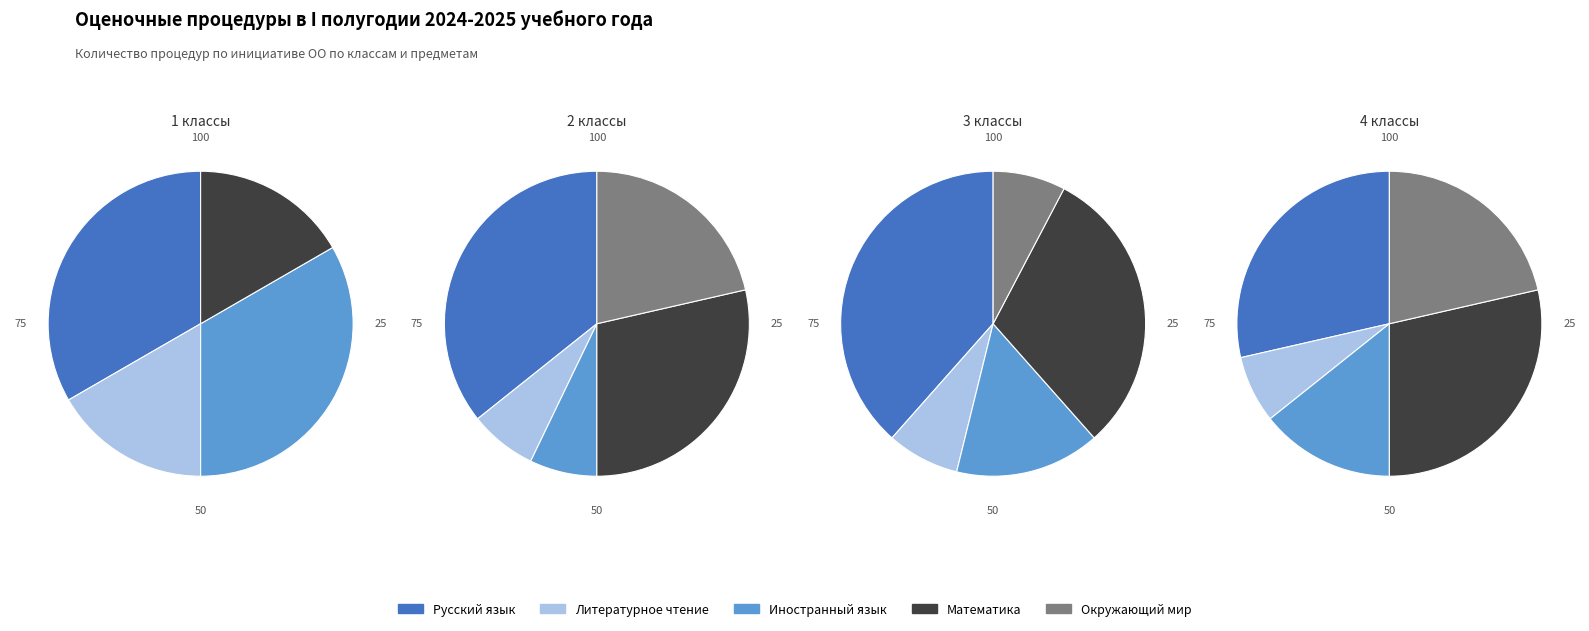

What is the total percentage of Литературное чтение and Математика?

33.3%